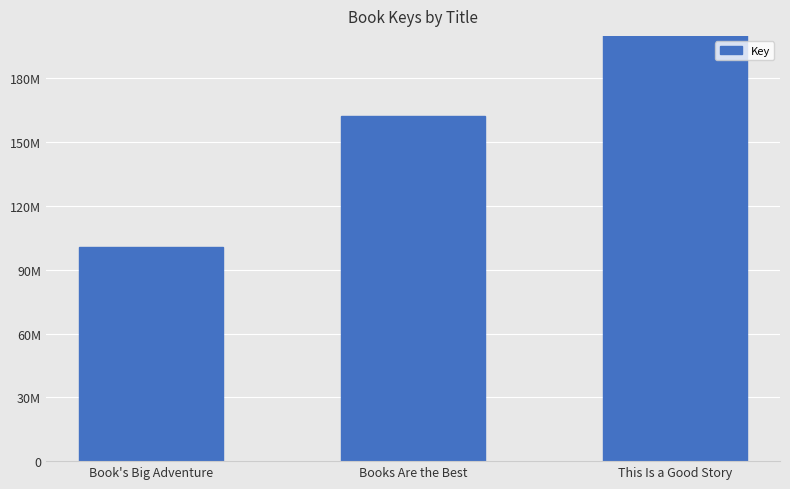

True or false: the data shows 162159492 at Books Are the Best.

True